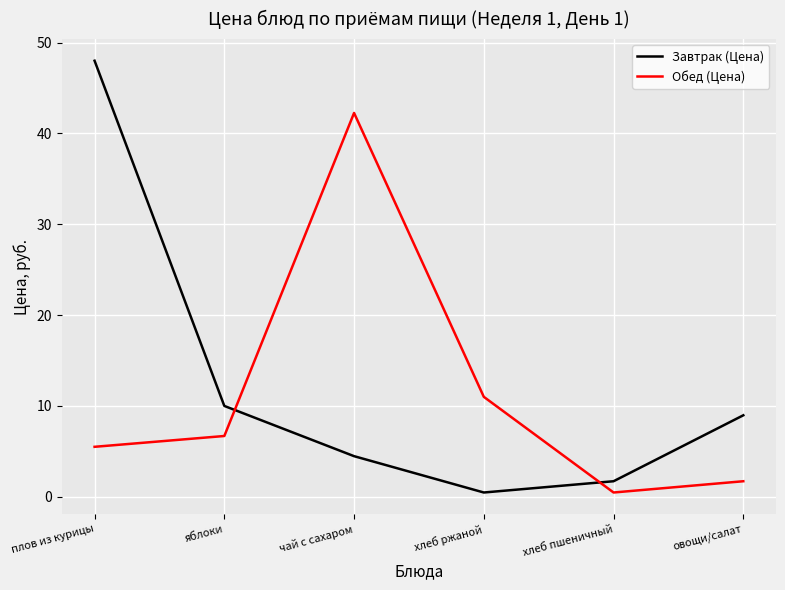

What are all the series names shown in the legend?

Завтрак (Цена), Обед (Цена)